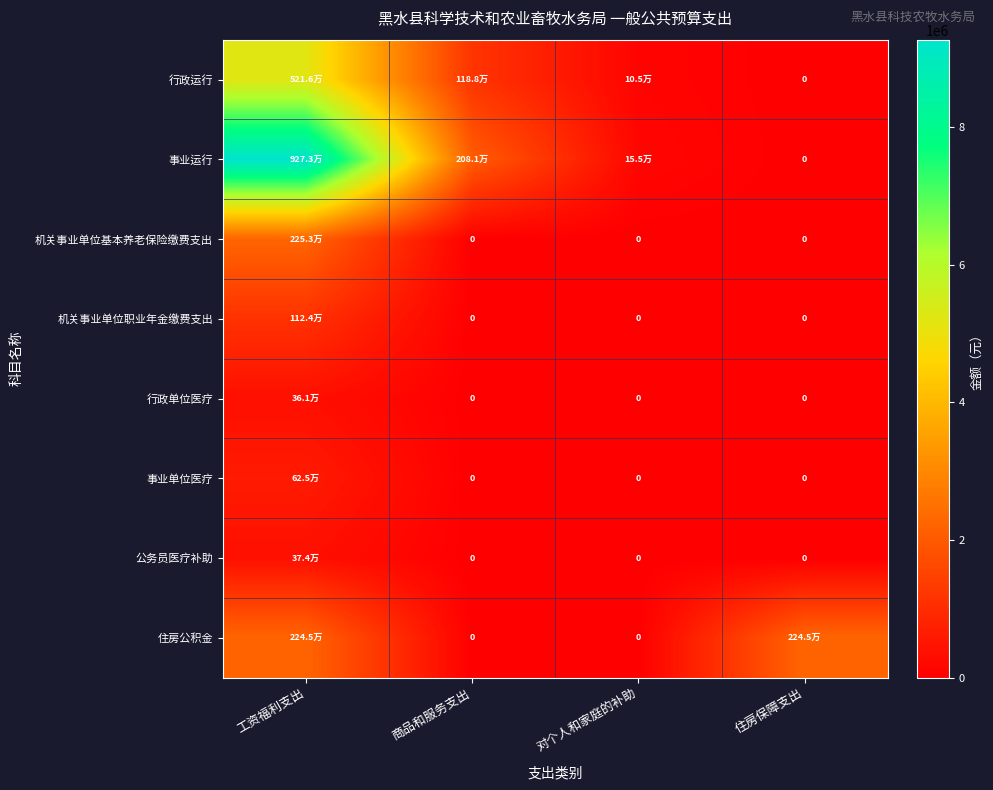

The value of 住房公积金 at 商品和服务支出 is 1498547.1. True or false?

False